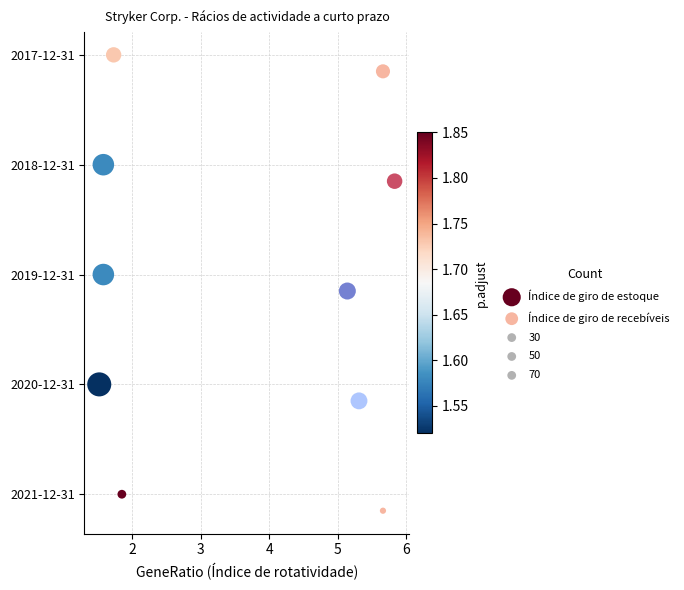

Which series contains the highest Y value?

Índice de giro de estoque